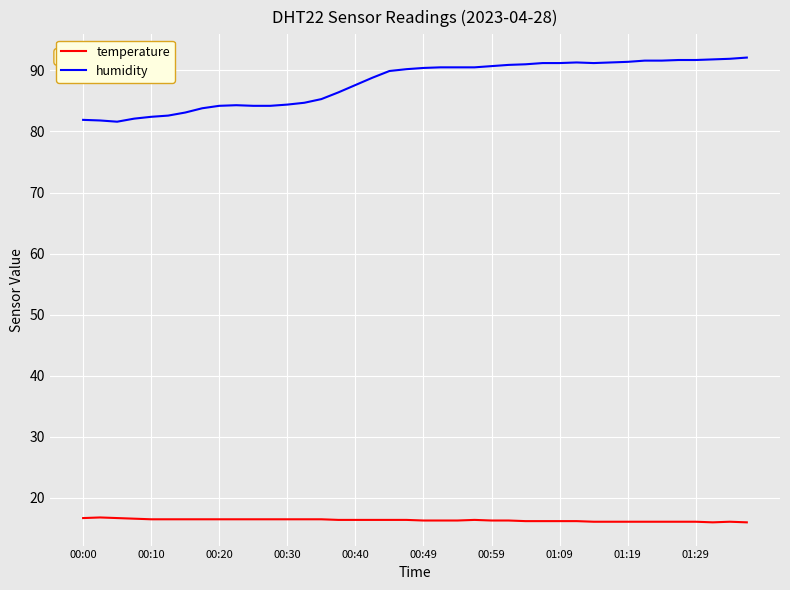

Which series has the largest range (max minus min)?

humidity